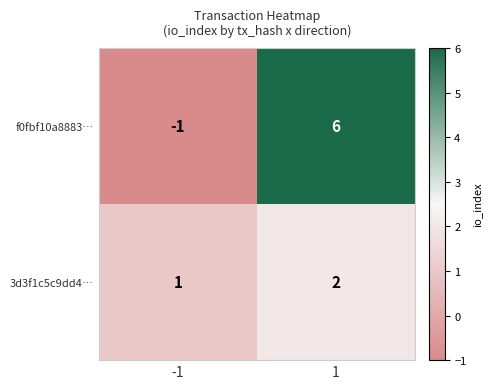

Is it true that f0fbf10a8883… equals 6 at 1?

True